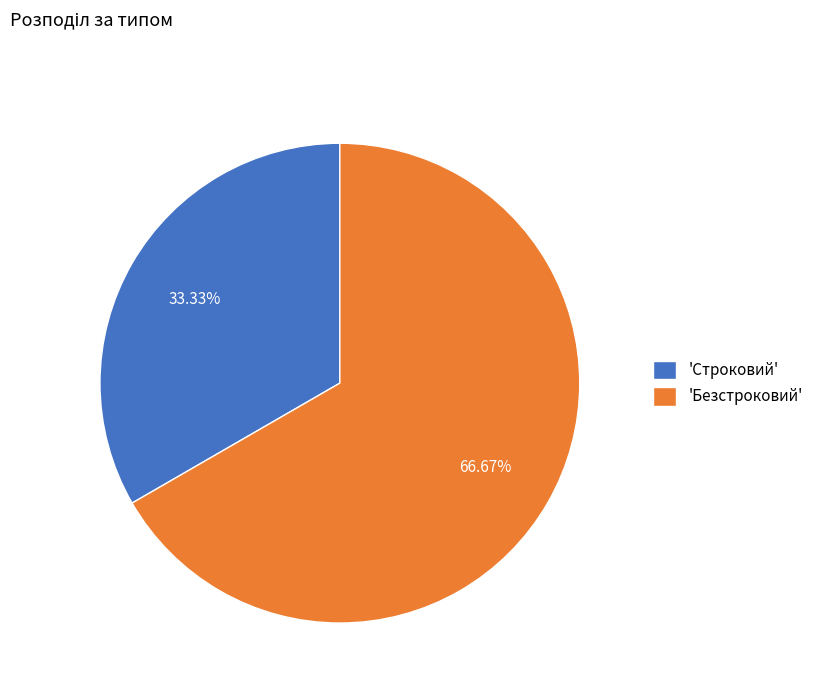

Combined, do 'Безстроковий' and 'Строковий' account for over 50%?

Yes